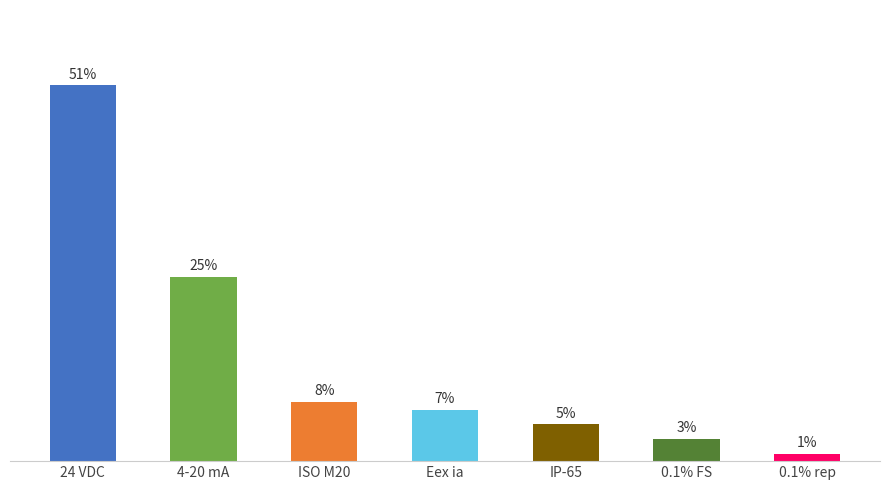

What is the label of the 7th bar from the right?

24 VDC